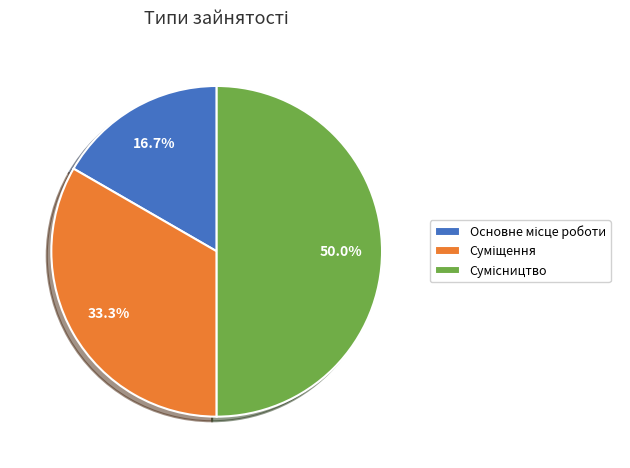

Does Основне місце роботи represent more than half of the total?

No